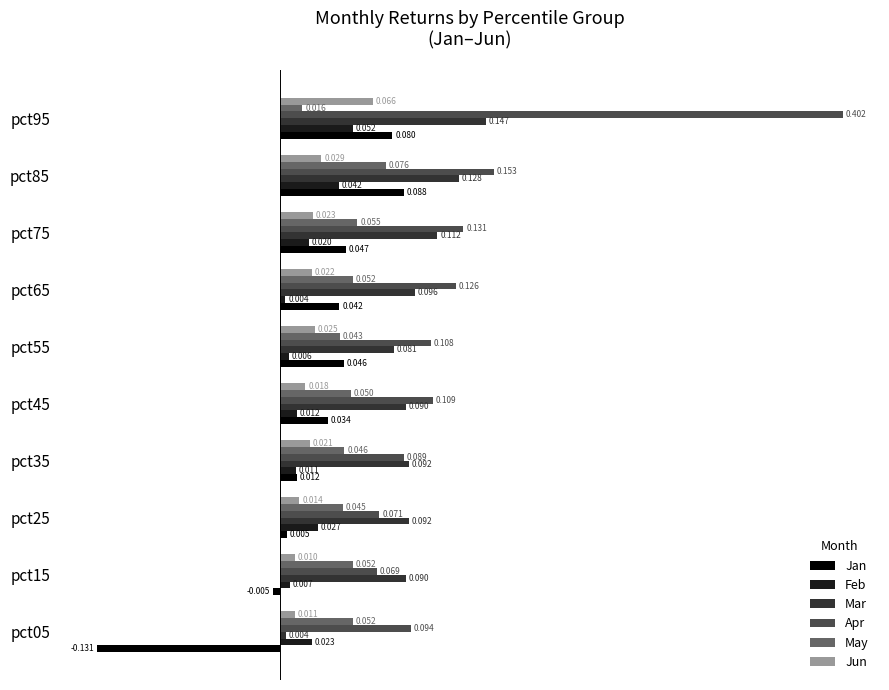

At pct05, list the series in order from smallest to largest.

Jan, Mar, Jun, Feb, May, Apr